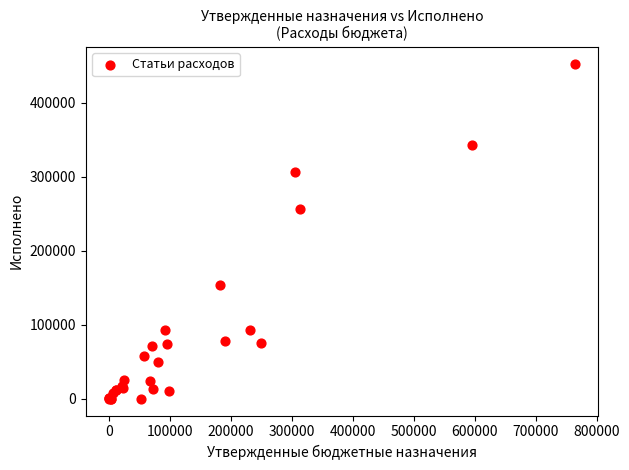

What Y value in the scatter plot is closest to 226452?

256616.8